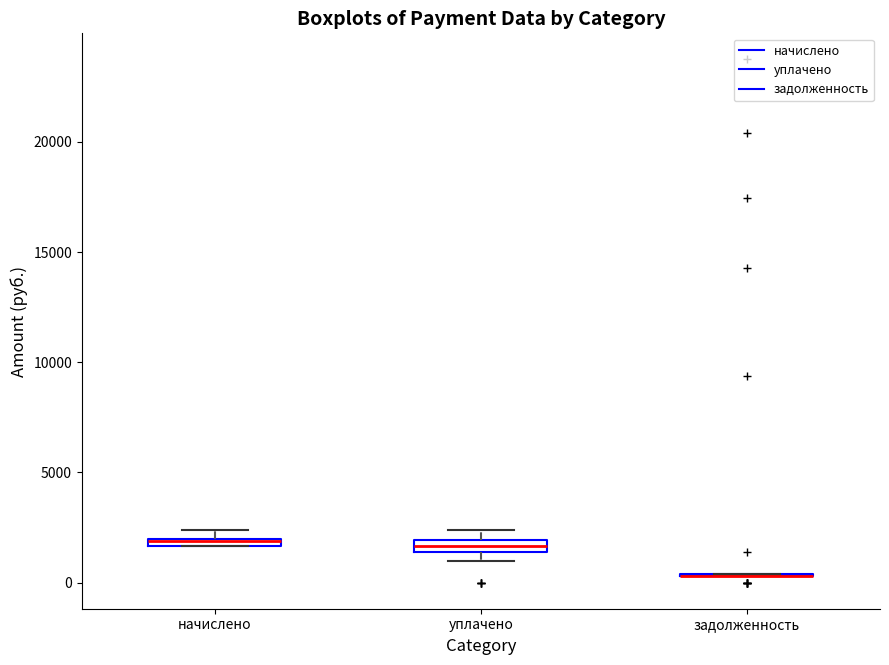

Where is the upper edge of the box for уплачено on the y-axis? The values are not printed on the chart, so give them approximately, as read against the axis.

2000